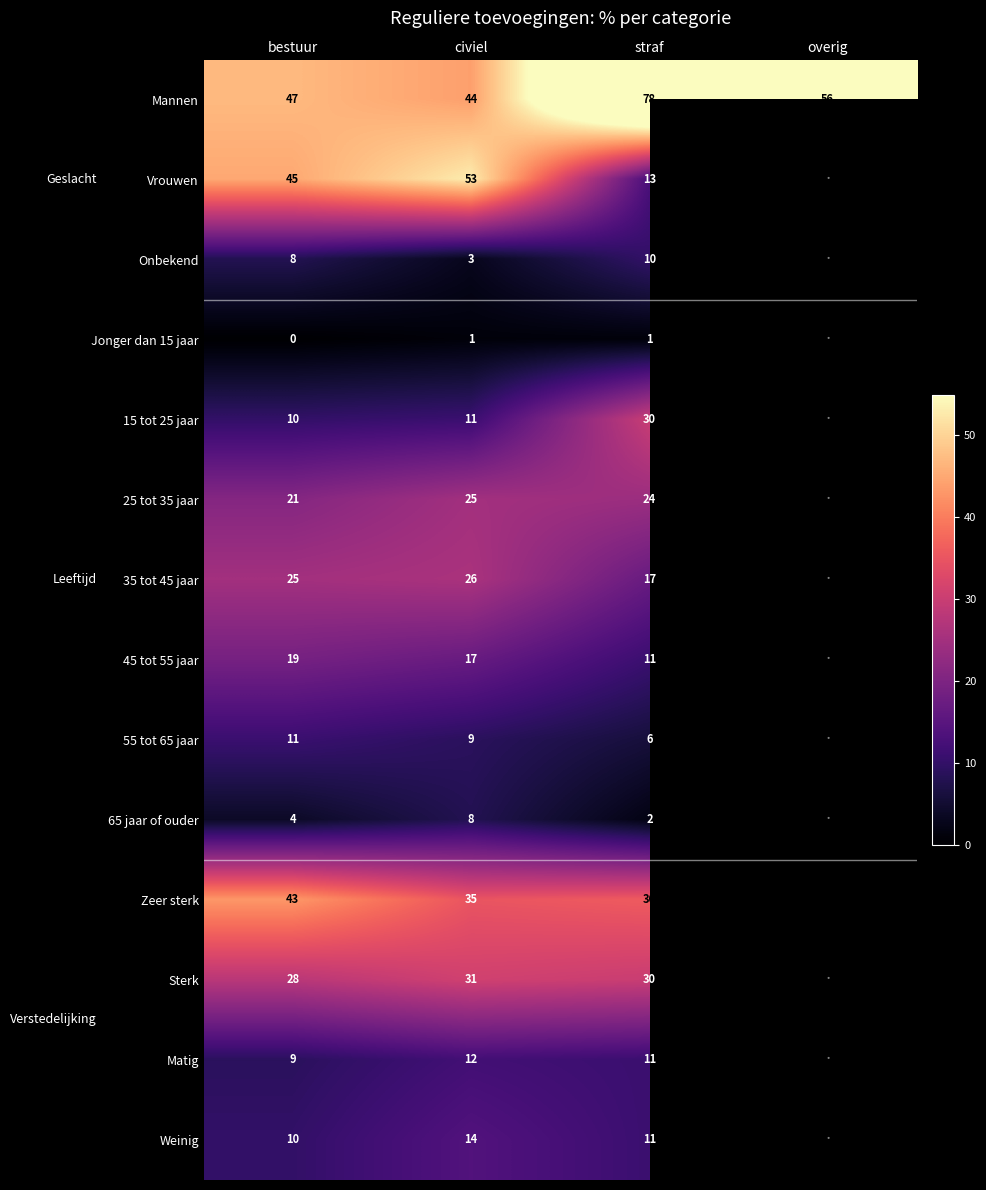

What is the spread (max minus min) of values at straf?

77